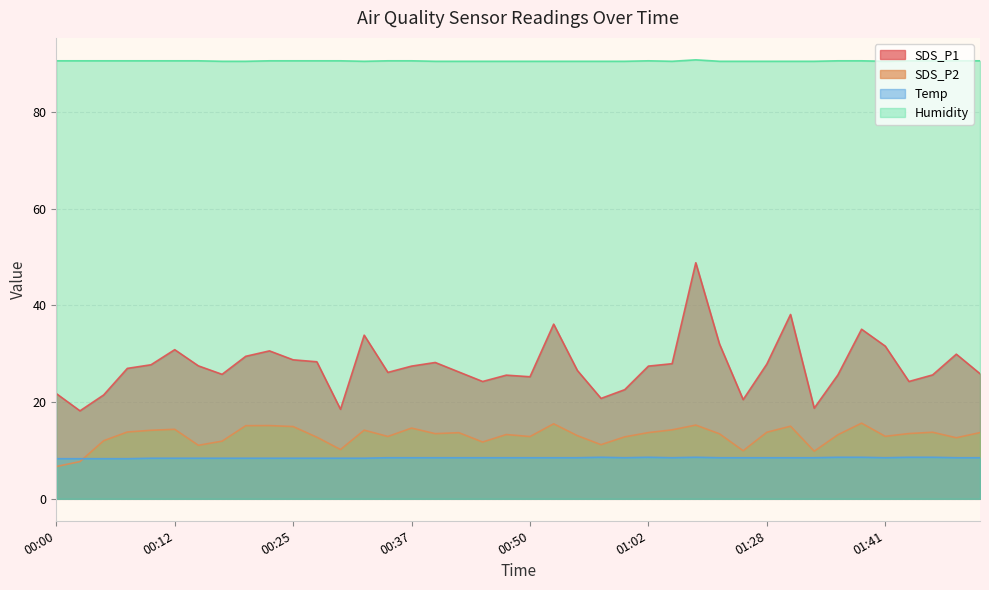

List the series in order of their peak value, highest first.

Humidity, SDS_P1, SDS_P2, Temp